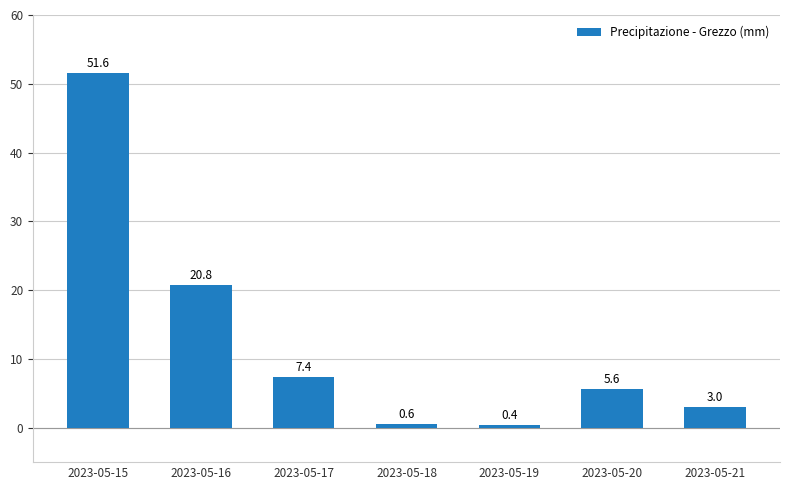

What is the change in value from 2023-05-19 to 2023-05-20?

+5.2